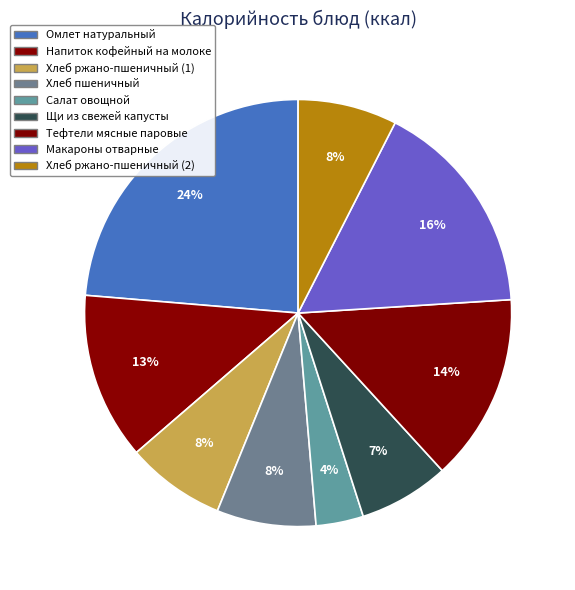

Approximately how many times larger is the value at Напиток кофейный на молоке compared to Омлет натуральный?

0.5